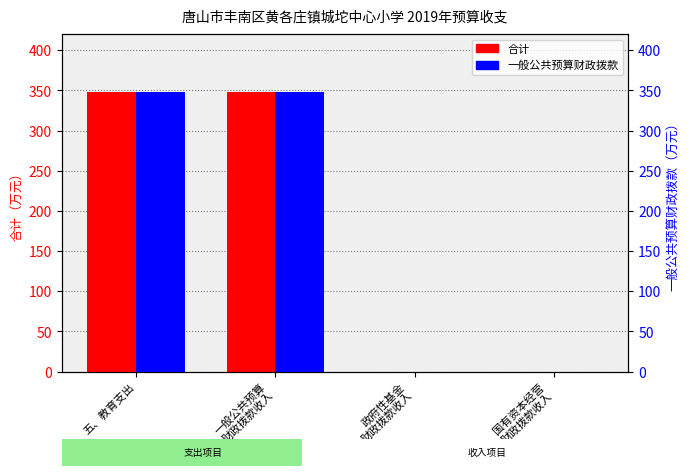

At which category is the sum across all series the highest?

五、教育支出